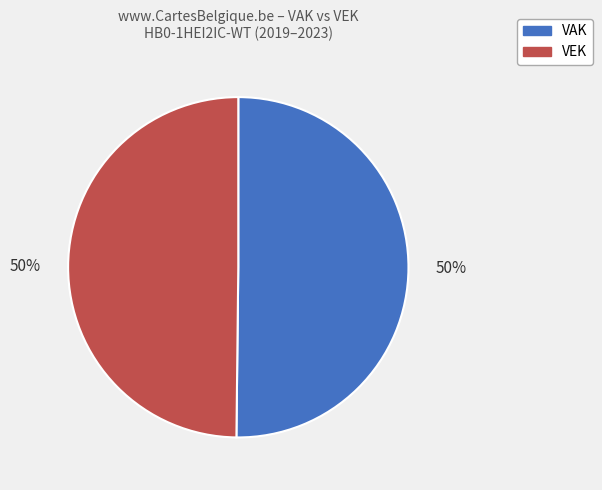

How many segments does this pie chart have?

2